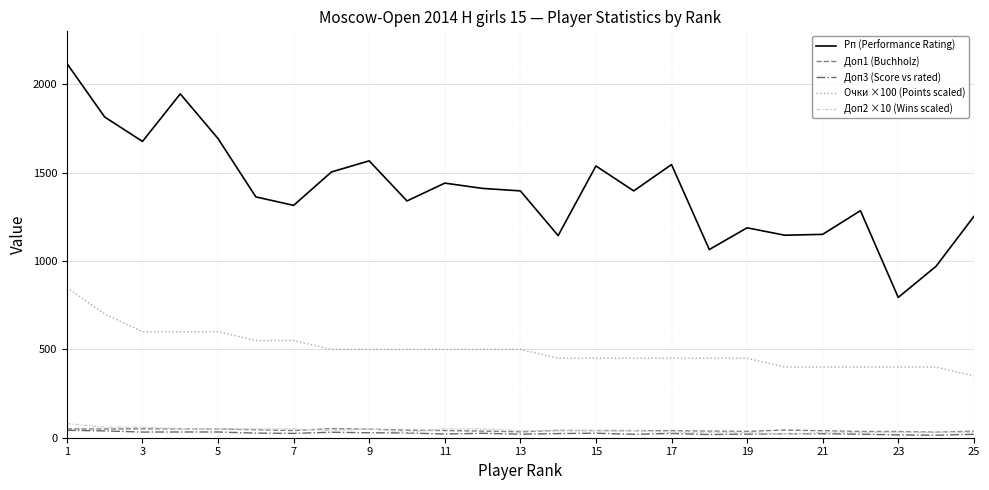

Count the number of categories in the chart.

25